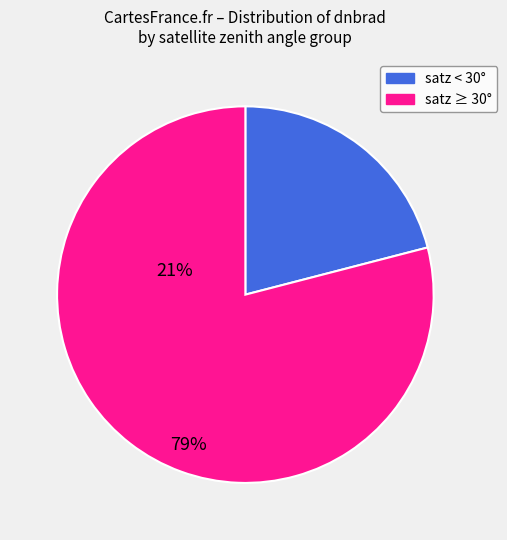

Which category accounts for the majority?

satz ≥ 30°